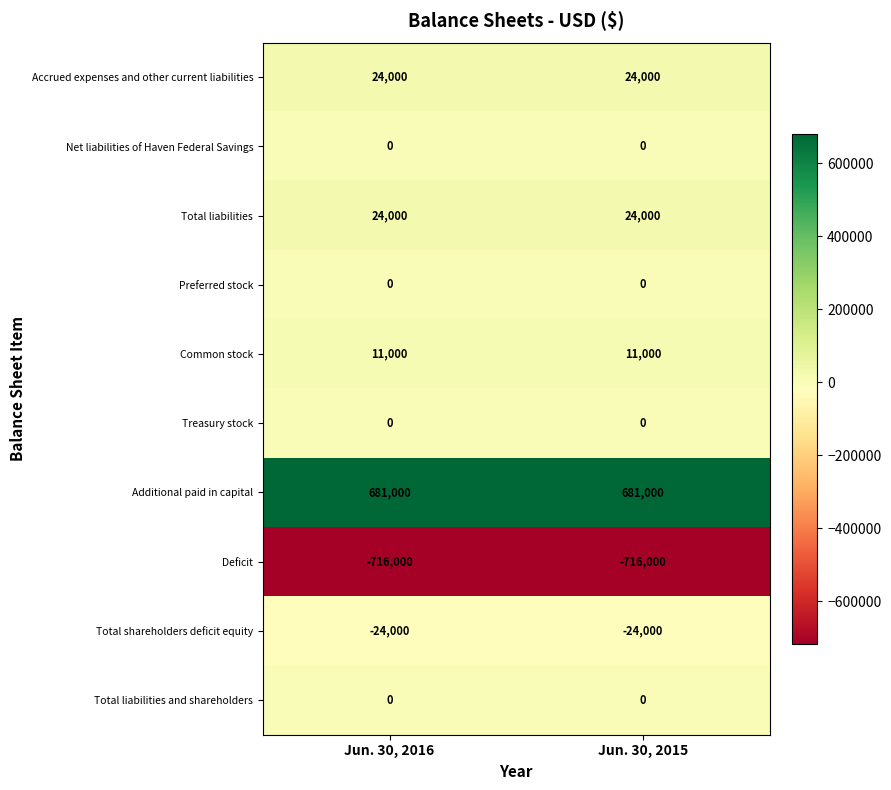

The value of Preferred stock at Jun. 30, 2016 is 0. True or false?

True